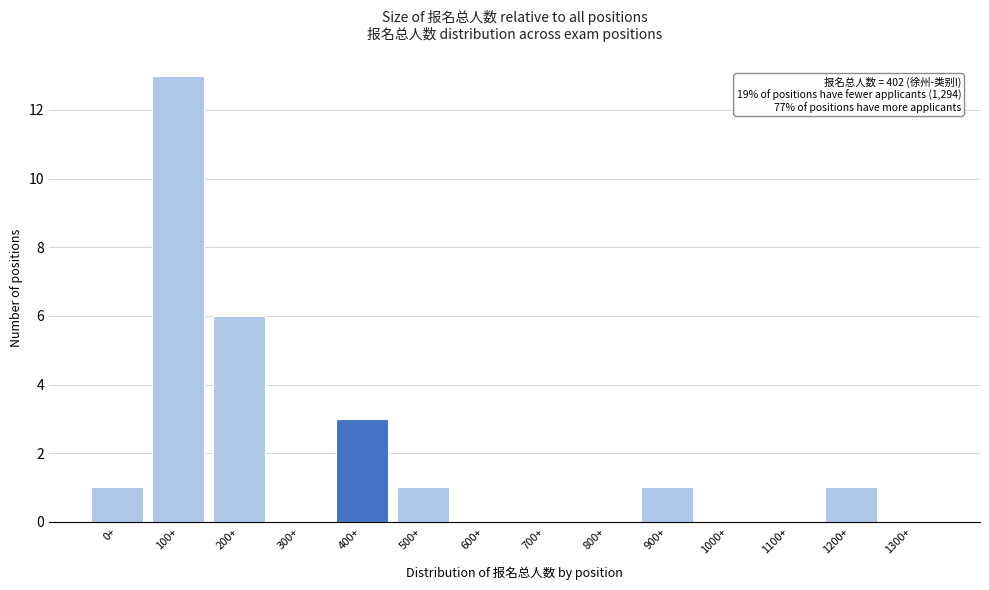

Reading right to left, list all the values displayed in this chart.

1300+=0	1200+=1	1100+=0	1000+=0	900+=1	800+=0	700+=0	600+=0	500+=1	400+=3	300+=0	200+=6	100+=13	0+=1